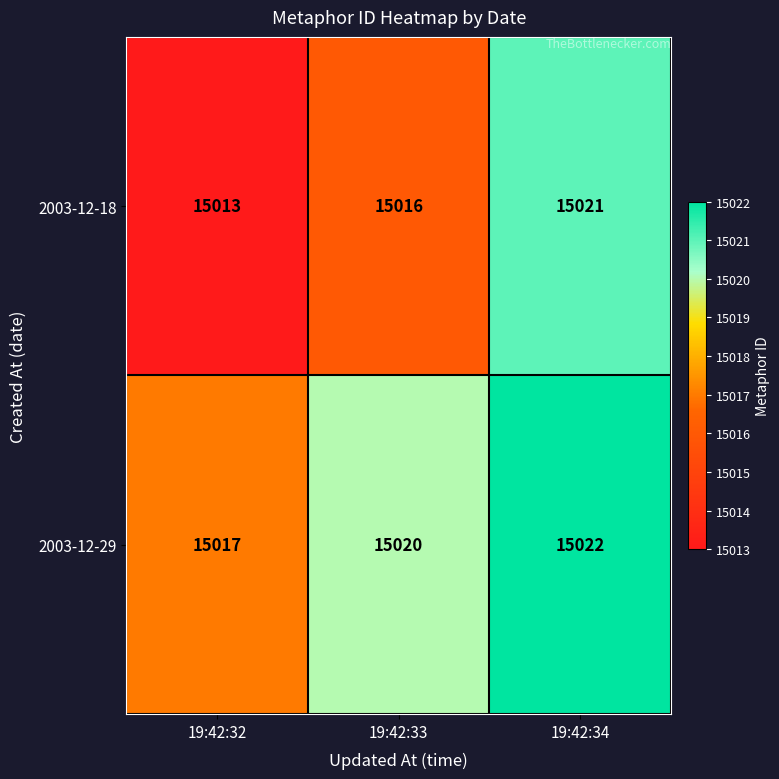

Which series changed the most between 19:42:33 and 19:42:34?

2003-12-18